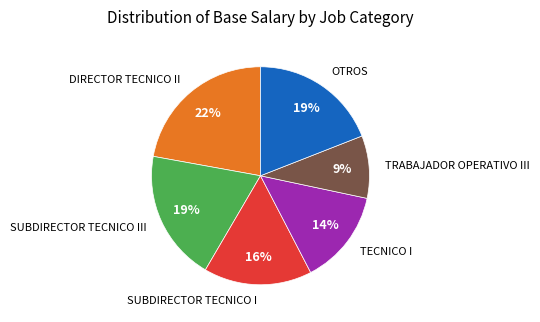

To the nearest percent, what is the average slice percentage?

17%